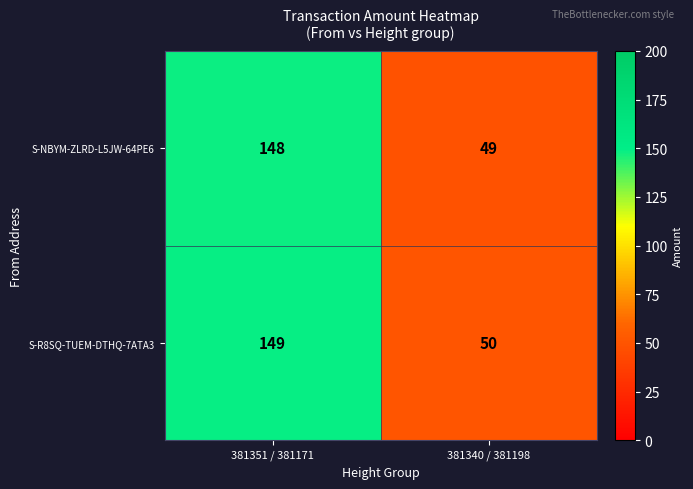

What is the difference between the S-R8SQ-TUEM-DTHQ-7ATA3 values at 381340 / 381198 and 381351 / 381171?

99